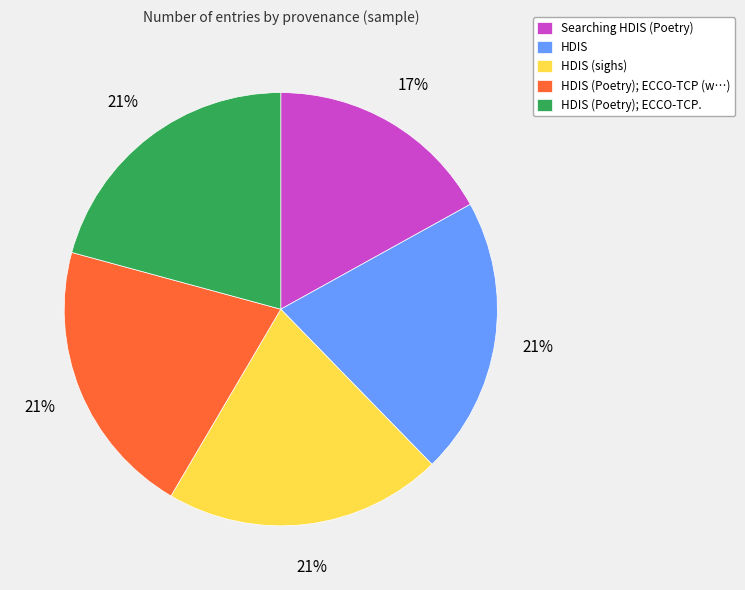

Which category has the smallest portion of the pie?

Searching HDIS (Poetry)